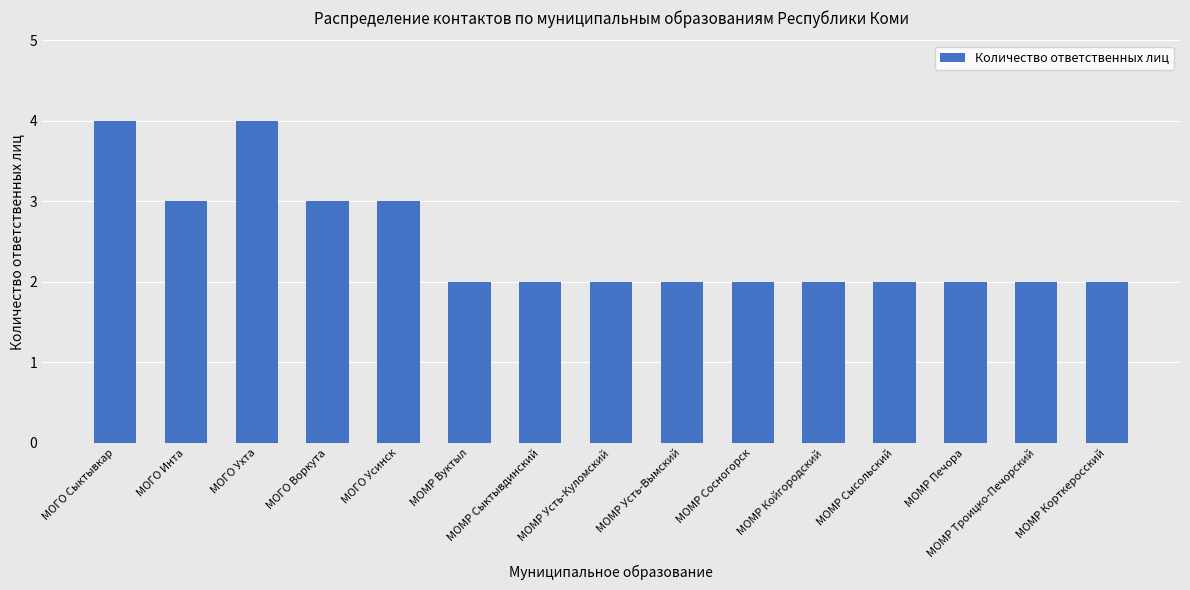

What is the maximum value shown in the chart?

4